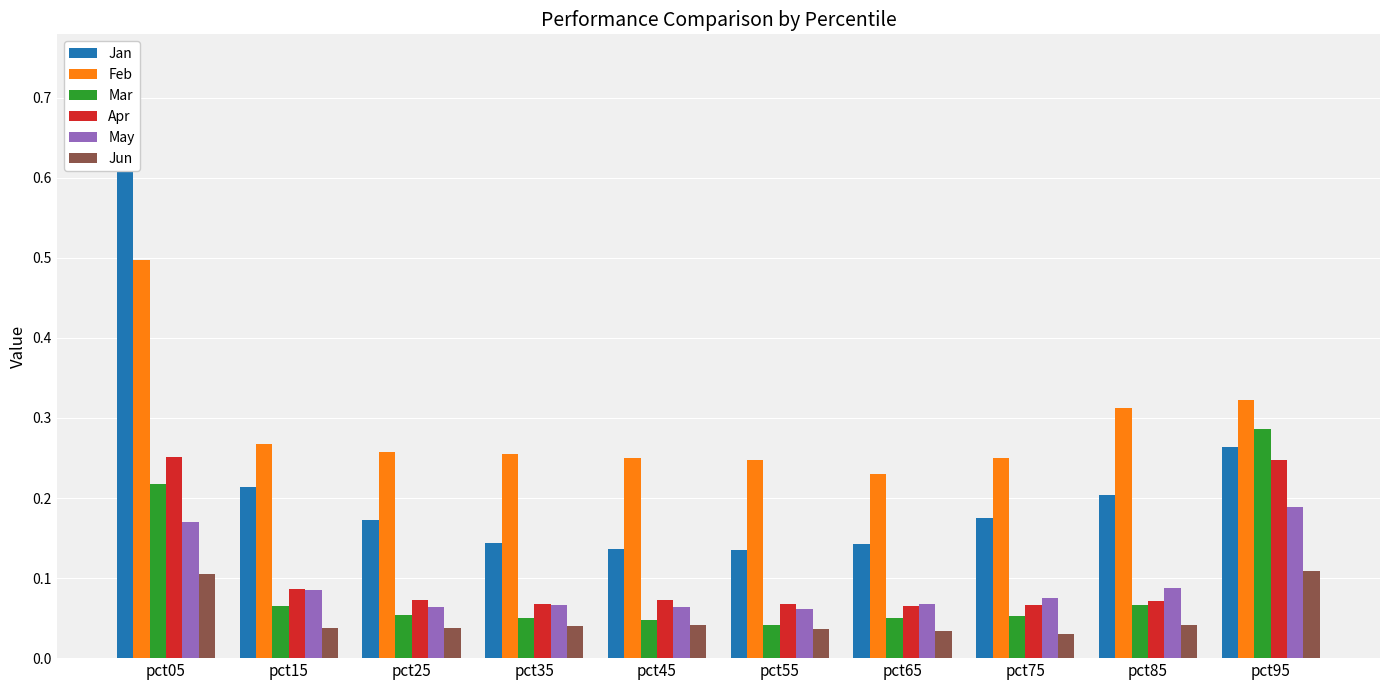

Are the bars grouped side by side (vs. stacked)?

Yes